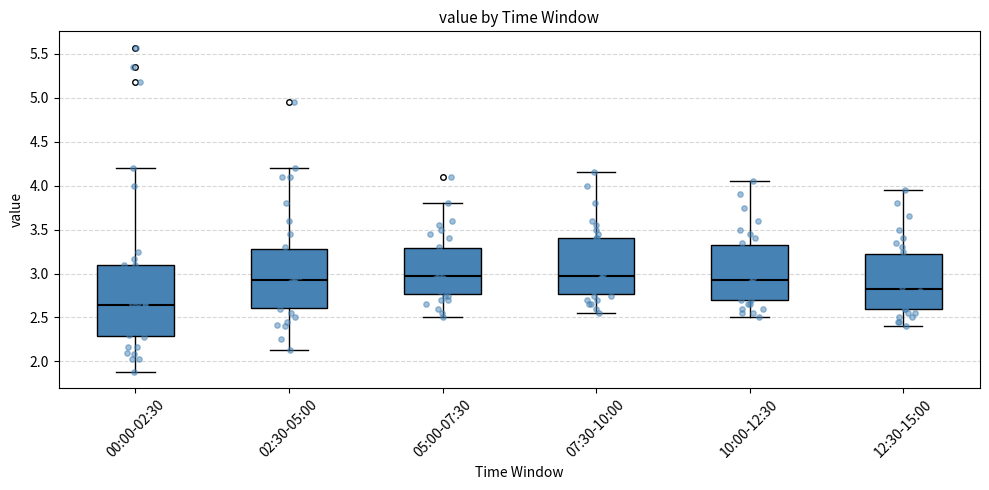

Which box is the tallest, from its lower edge to its upper edge?

00:00-02:30